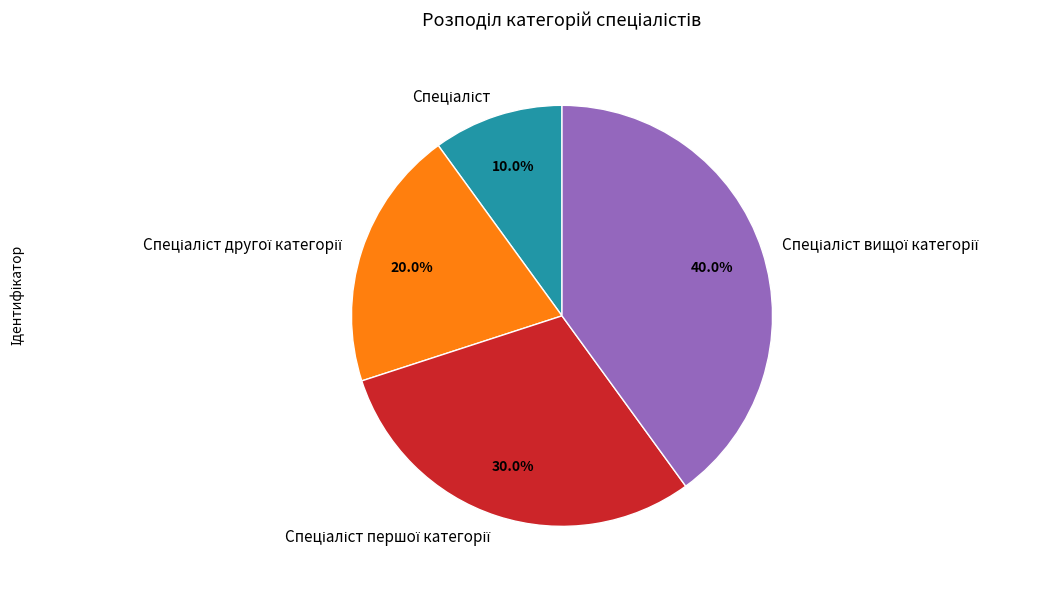

Does any single category account for the majority?

No